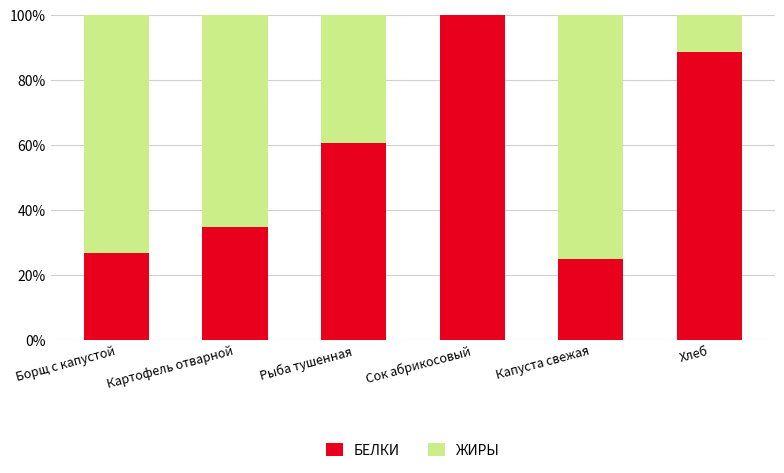

Count the number of data series in this chart.

2